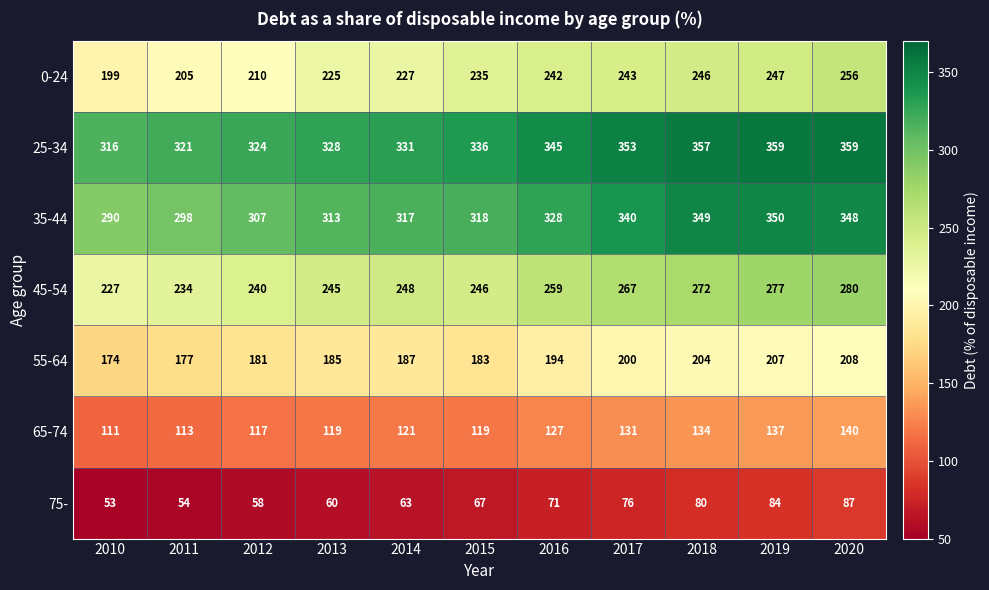

Which series has the widest spread of values?

35-44